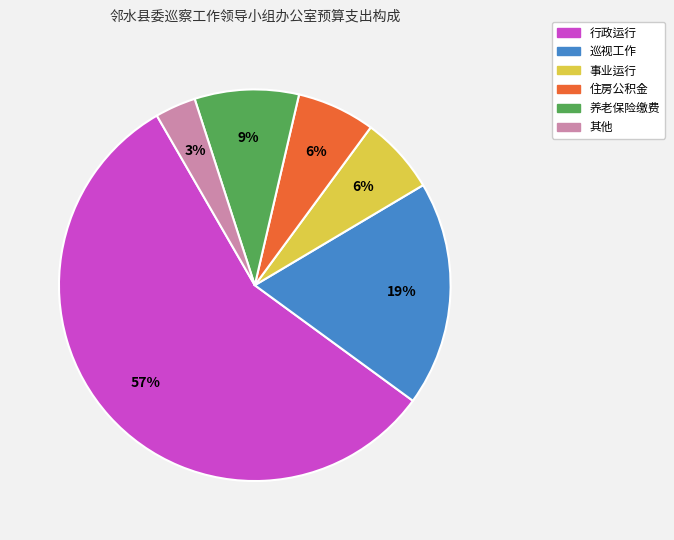

Is there any slice that represents more than half of the pie?

Yes